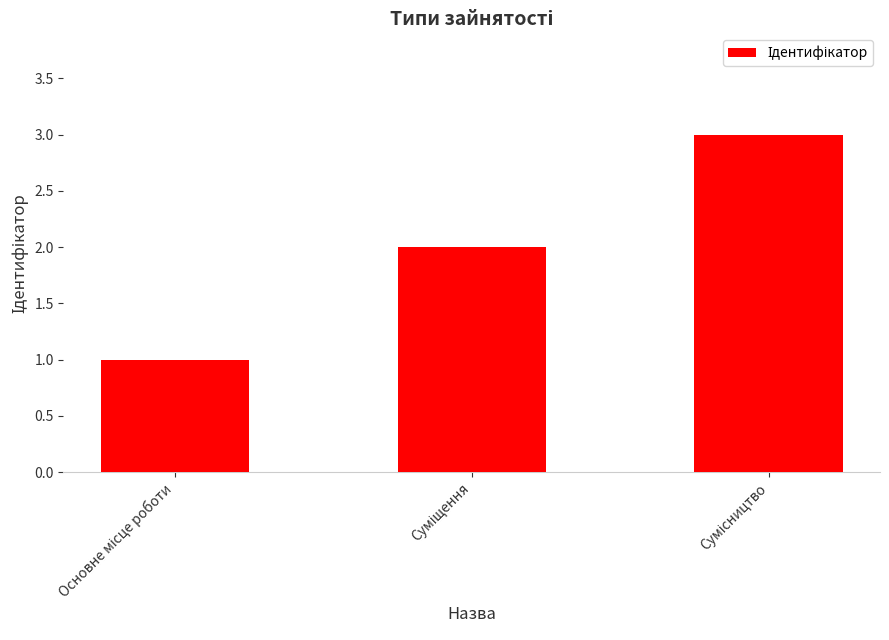

What is the maximum value shown in the chart?

3